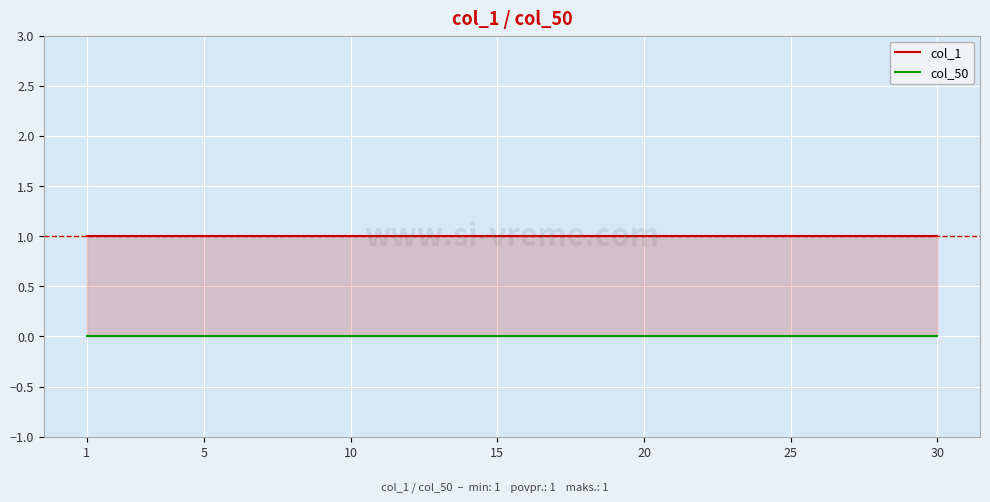

Which series changed the most between 10 and 19?

col_1